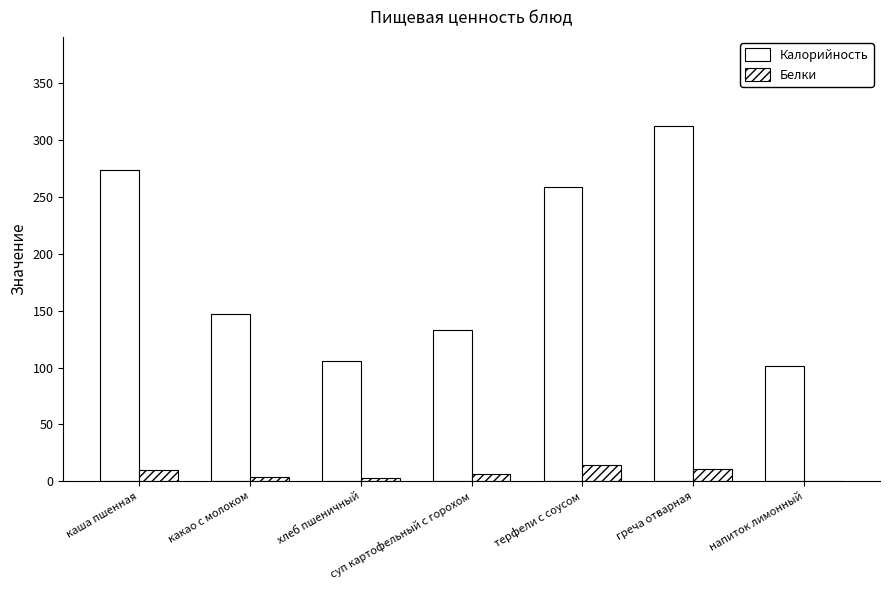

How many data points does each series have?

7